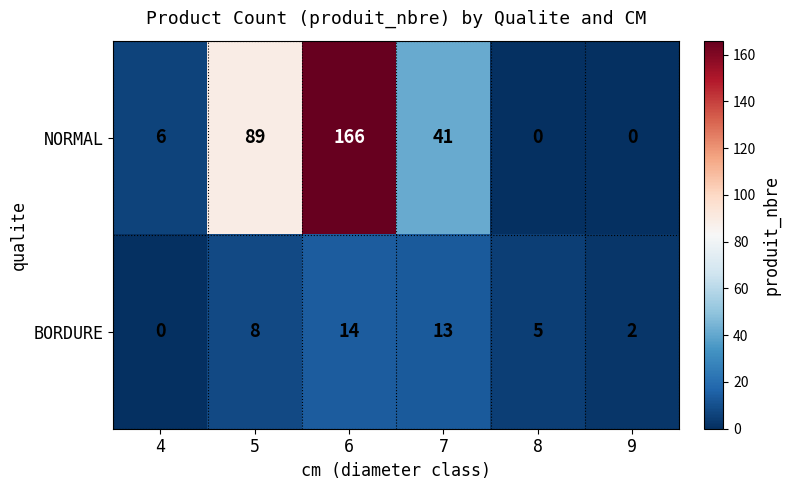

Rank the series at 6 from lowest to highest value.

BORDURE, NORMAL